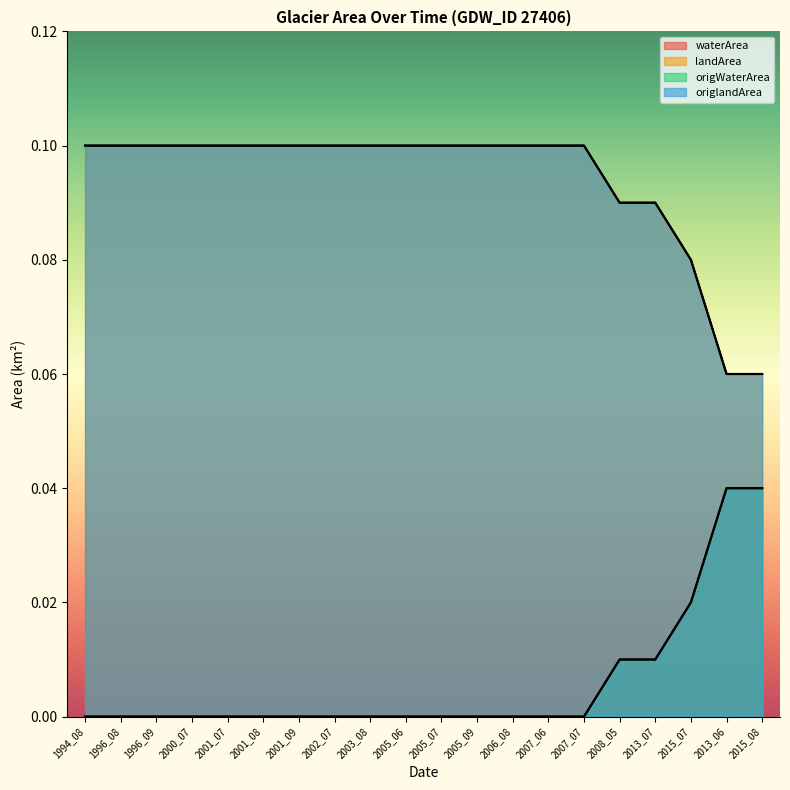

True or false: origlandArea has more than 2 points higher than both neighbors.

False